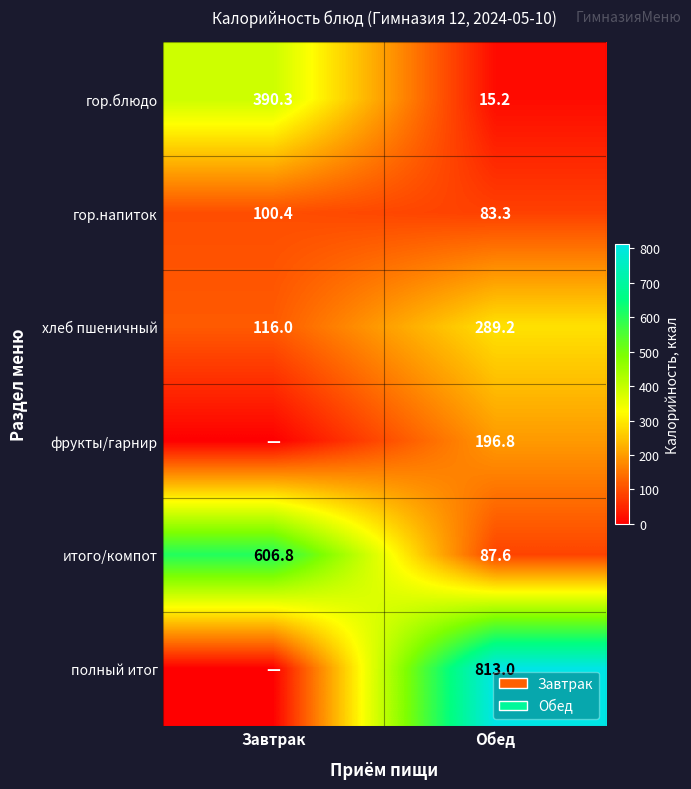

What is the difference between the highest and lowest values at Обед?

797.8